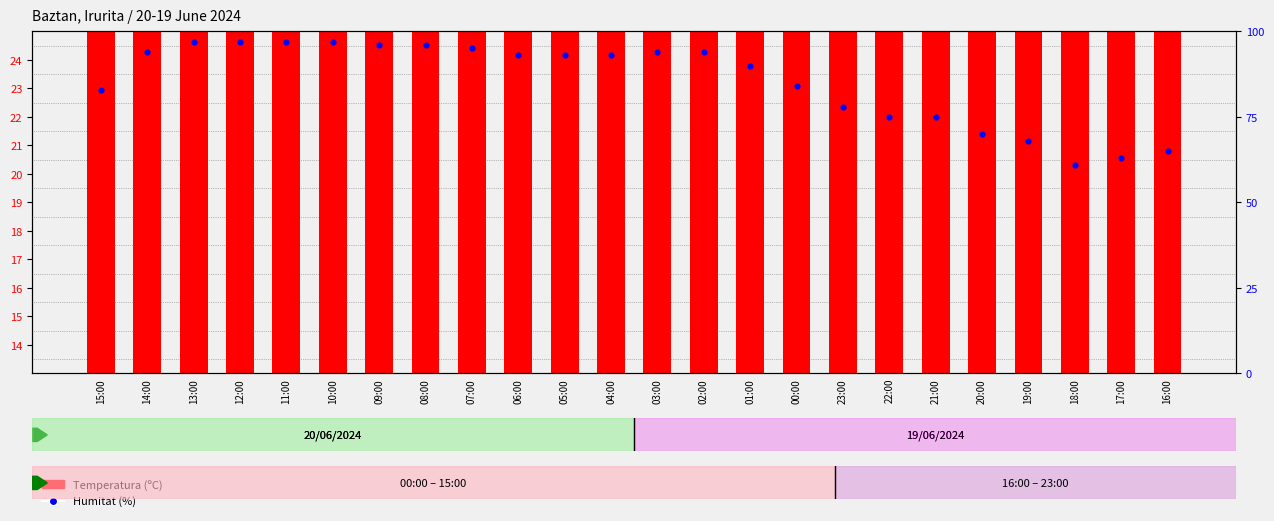

Is the value of Temperatura (ºC) at 05:00 greater than the value of Humitat (%) at 23:00?

No